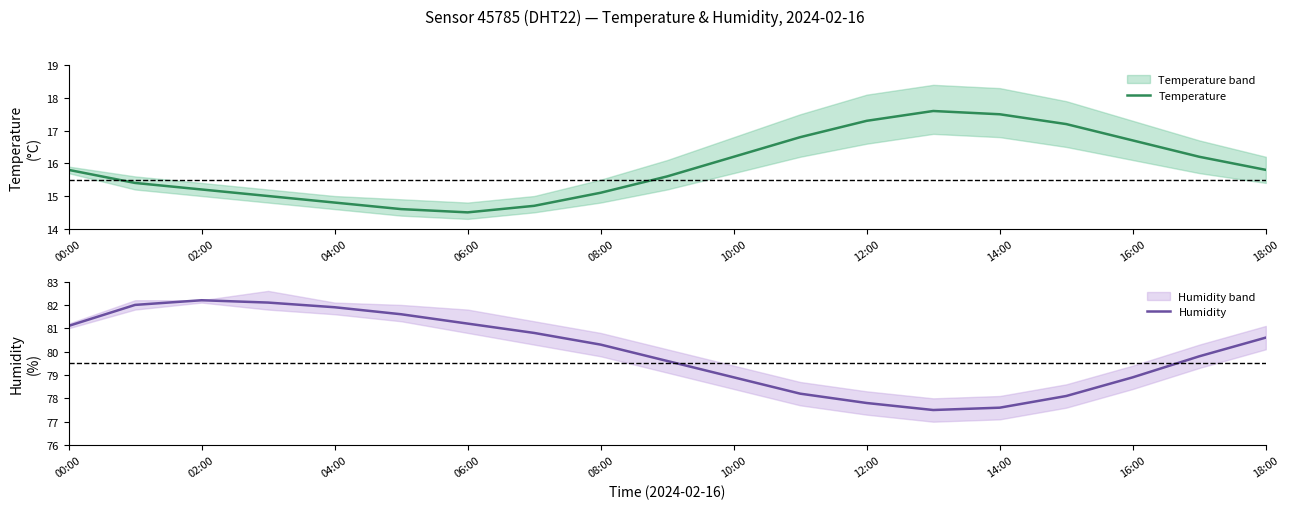

Is it true that Temperature equals 15.8 at 00:00?

True